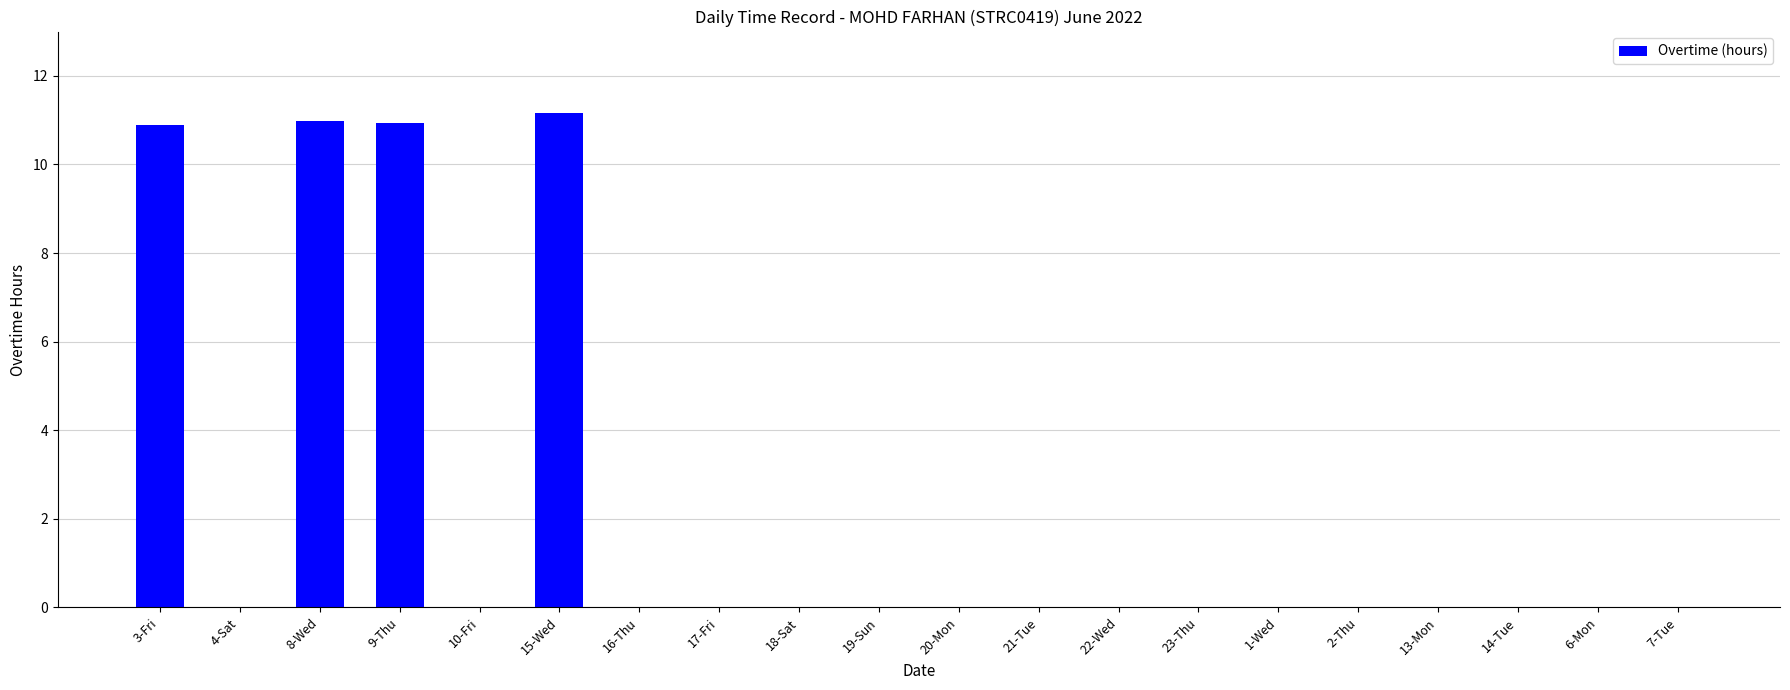

What is the average value?

2.2